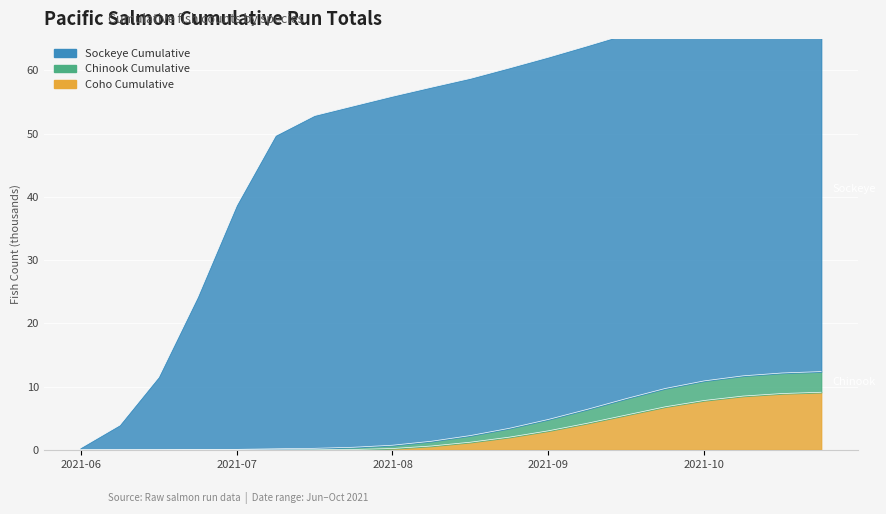

What is the label of the 15th point from the right?

2021-07-17